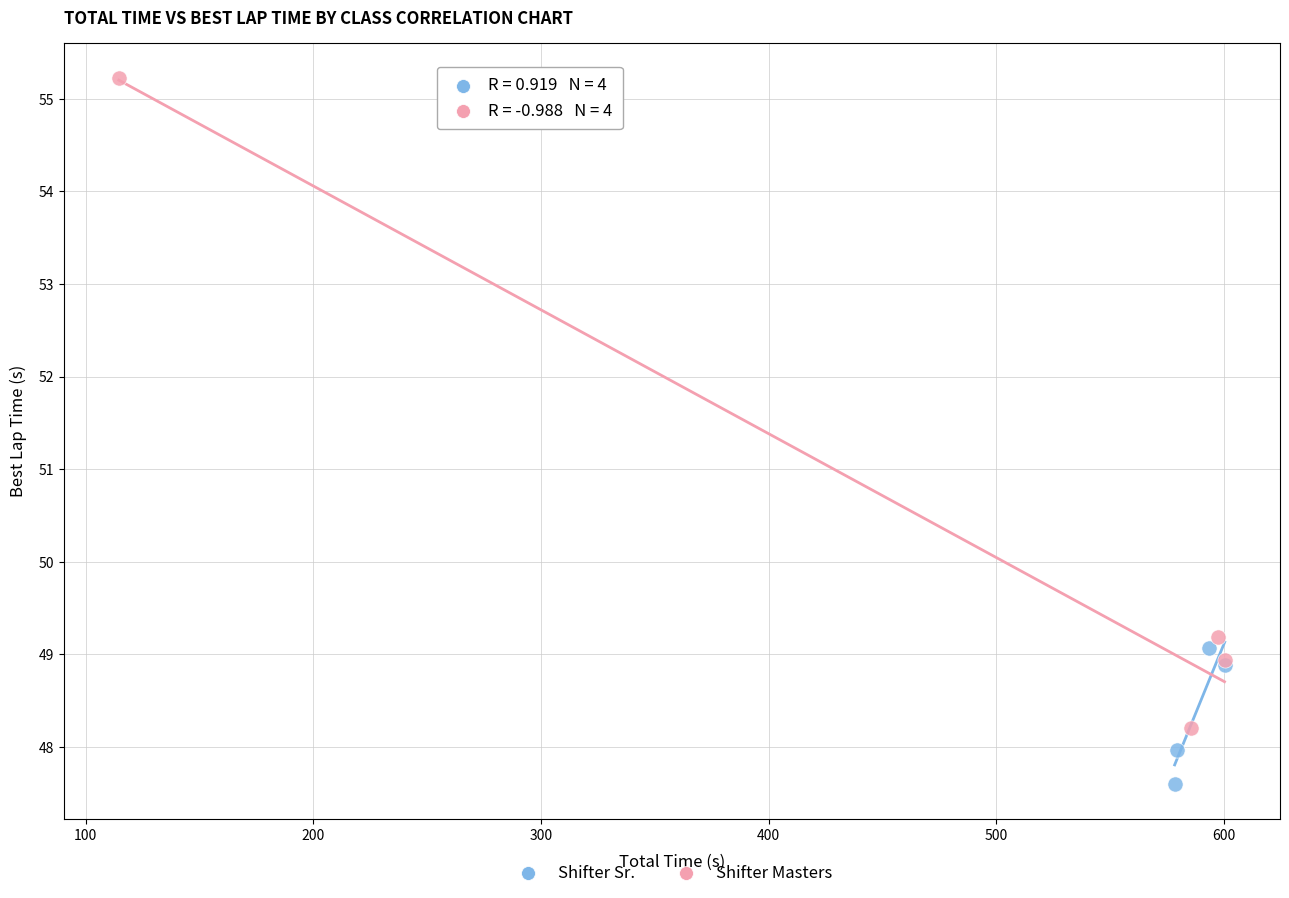

Which series contains the lowest Y value?

Shifter Sr.